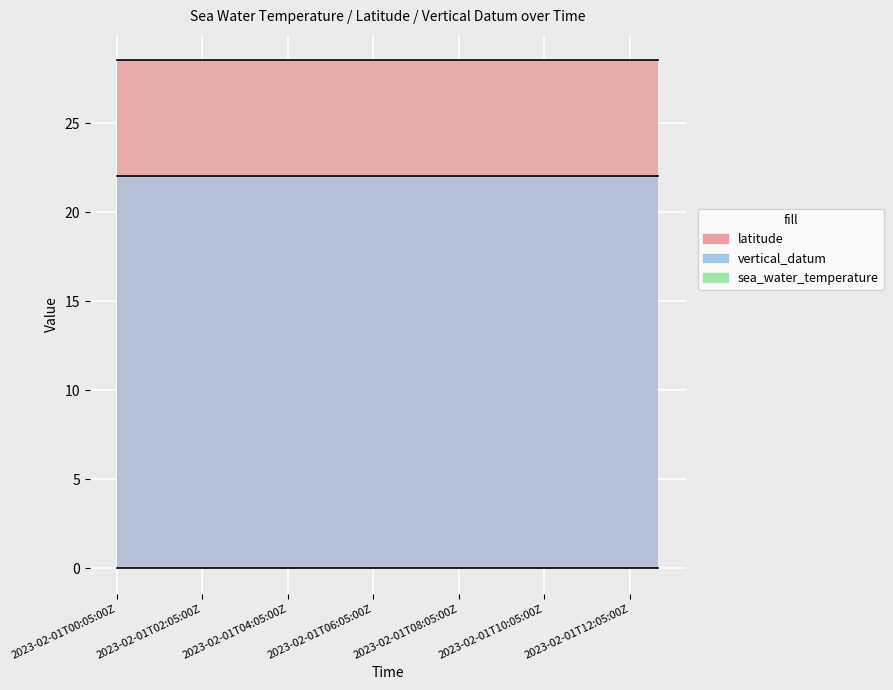

Reading left to right, what are all the values shown in this chart?

latitude: 28.5	28.5	28.5	28.5	28.5	28.5	28.5	28.5	28.5	28.5	28.5	28.5	28.5	28.5	28.5	28.5	28.5	28.5	28.5	28.5
vertical_datum: 22.0	22.0	22.0	22.0	22.0	22.0	22.0	22.0	22.0	22.0	22.0	22.0	22.0	22.0	22.0	22.0	22.0	22.0	22.0	22.0
sea_water_temperature: 0.0	0.0	0.0	0.0	0.0	0.0	0.0	0.0	0.0	0.0	0.0	0.0	0.0	0.0	0.0	0.0	0.0	0.0	0.0	0.0